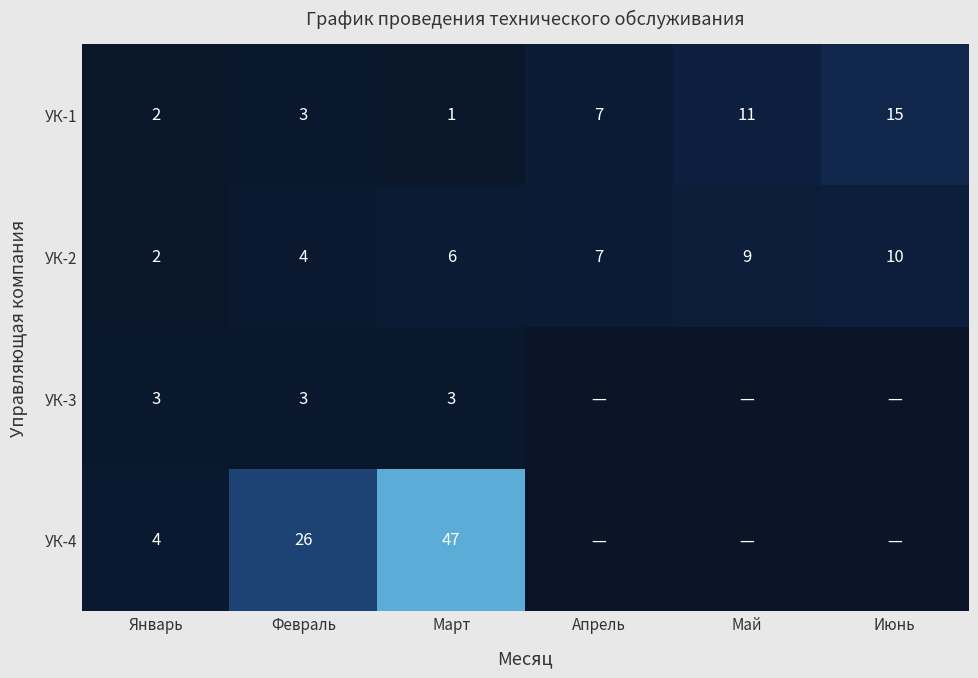

True or false: УК-1 has a value of 7 at Апрель.

True